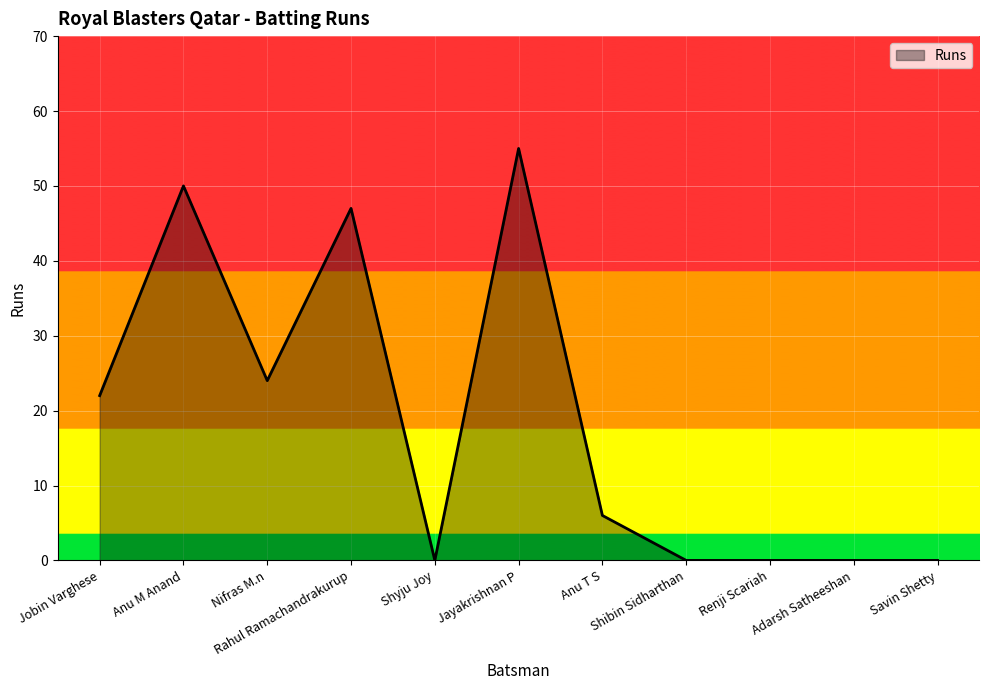

What position from the left is Anu T S?

7